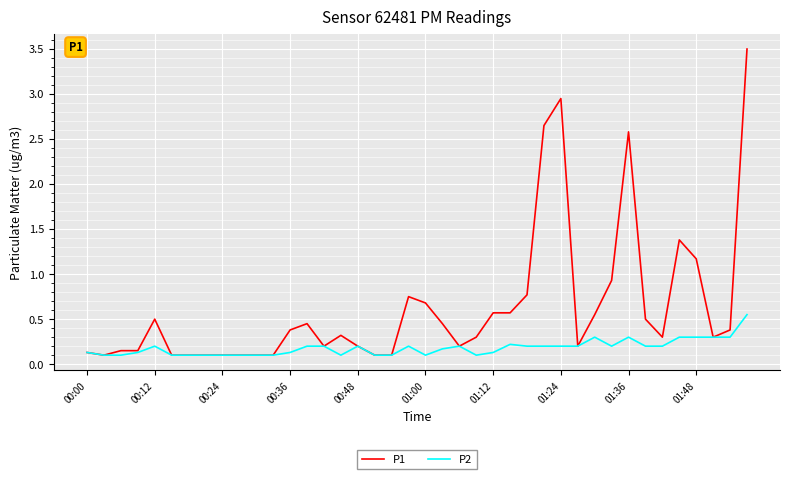

Which series has the widest spread of values?

P1